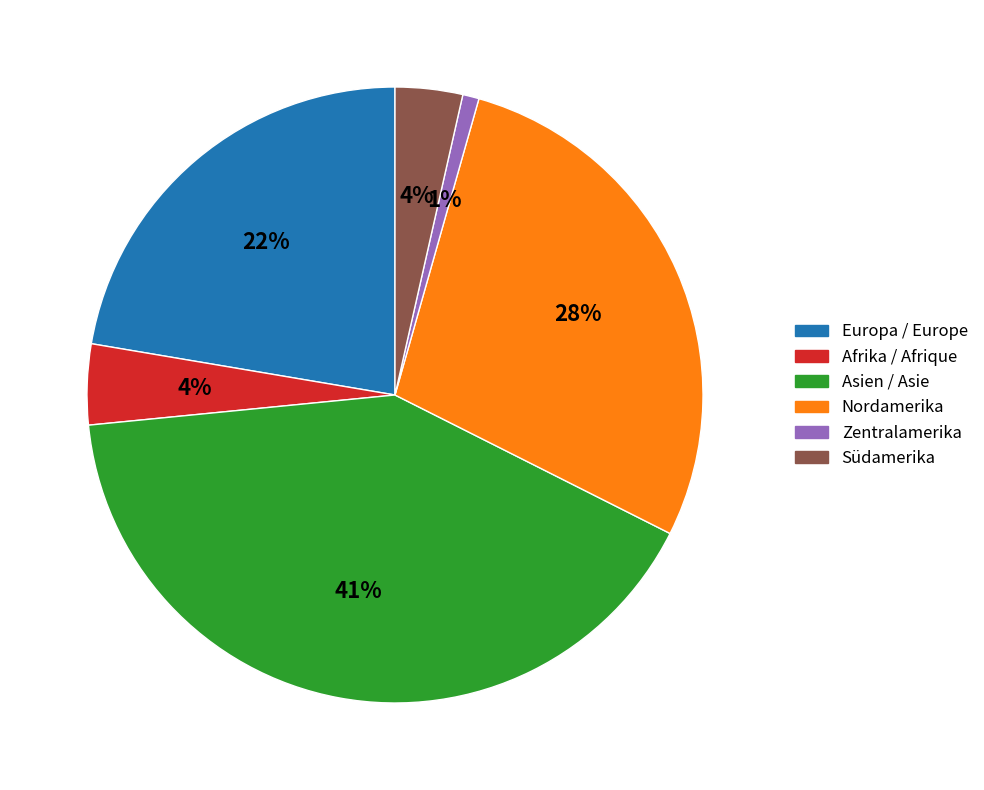

Is there a majority slice in this chart?

No